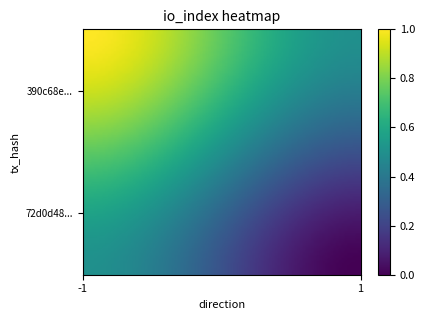

Reading left to right, extract all data points from this chart.

390c68e59373d86fbdd145e623e798a2b71c971: -1	1
72d0d484667c07b23a32bccacd5363e8d88759b: 1	0